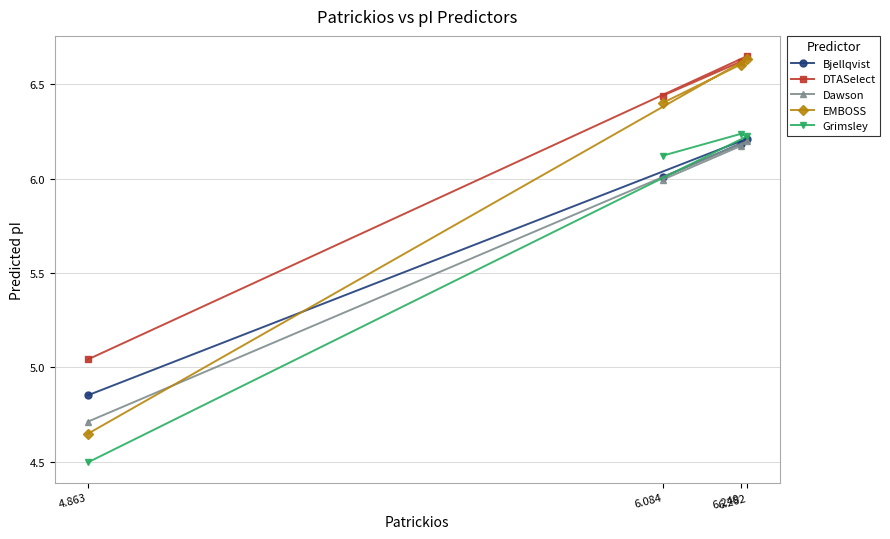

Is it true that Bjellqvist equals 10.9 at 6.262?

False